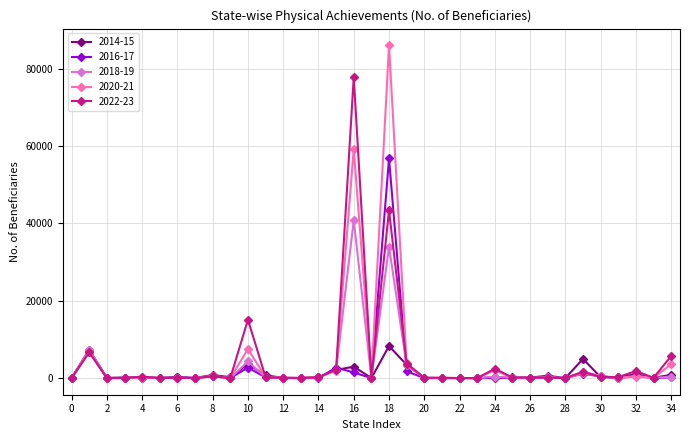

List the series in order of their peak value, lowest first.

2014-15, 2018-19, 2016-17, 2022-23, 2020-21